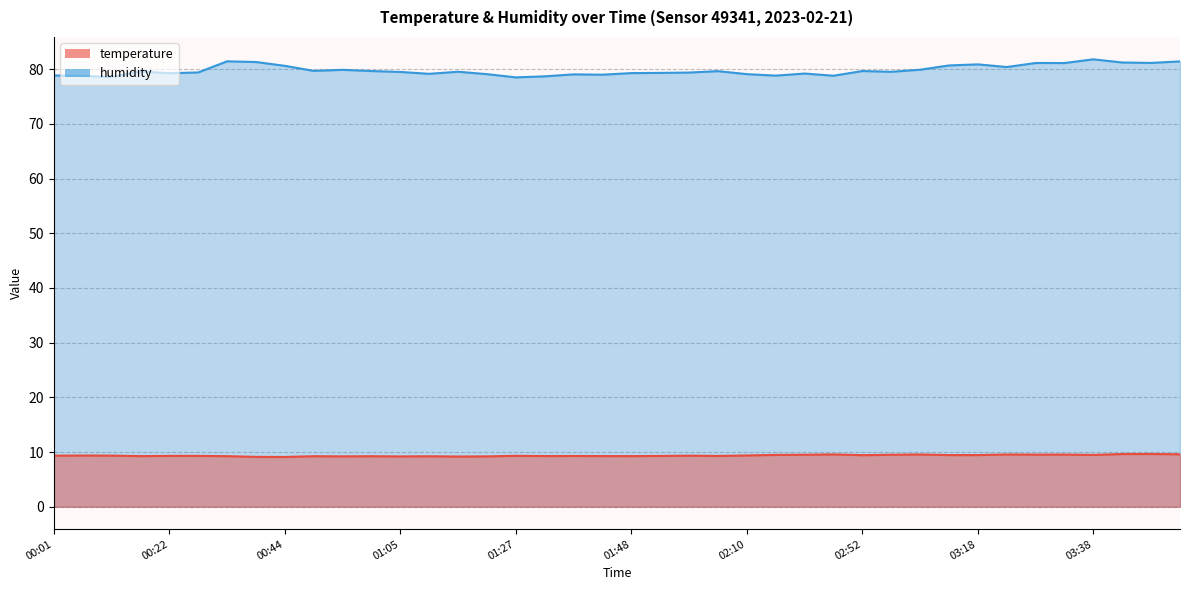

Reading right to left, what are all the values shown in this chart?

temperature: 03:53=9.6	03:48=9.7	03:43=9.6	03:38=9.5	03:33=9.5	03:28=9.5	03:23=9.6	03:18=9.4	03:13=9.4	03:07=9.6	02:57=9.5	02:52=9.4	02:47=9.6	02:36=9.5	02:15=9.5	02:10=9.4	02:04=9.3	01:59=9.3	01:53=9.3	01:48=9.3	01:43=9.3	01:37=9.3	01:32=9.3	01:27=9.3	01:21=9.2	01:16=9.2	01:11=9.2	01:05=9.2	01:00=9.2	00:55=9.2	00:49=9.2	00:44=9.1	00:39=9.1	00:33=9.2	00:28=9.3	00:22=9.3	00:17=9.3	00:12=9.3	00:06=9.4	00:01=9.3
humidity: 03:53=81.4	03:48=81.2	03:43=81.2	03:38=81.8	03:33=81.1	03:28=81.1	03:23=80.4	03:18=80.9	03:13=80.7	03:07=79.9	02:57=79.5	02:52=79.7	02:47=78.8	02:36=79.2	02:15=78.8	02:10=79.1	02:04=79.7	01:59=79.4	01:53=79.3	01:48=79.3	01:43=79.0	01:37=79.1	01:32=78.7	01:27=78.5	01:21=79.1	01:16=79.5	01:11=79.2	01:05=79.5	01:00=79.7	00:55=79.9	00:49=79.7	00:44=80.6	00:39=81.3	00:33=81.4	00:28=79.4	00:22=79.3	00:17=79.6	00:12=78.6	00:06=78.8	00:01=78.9